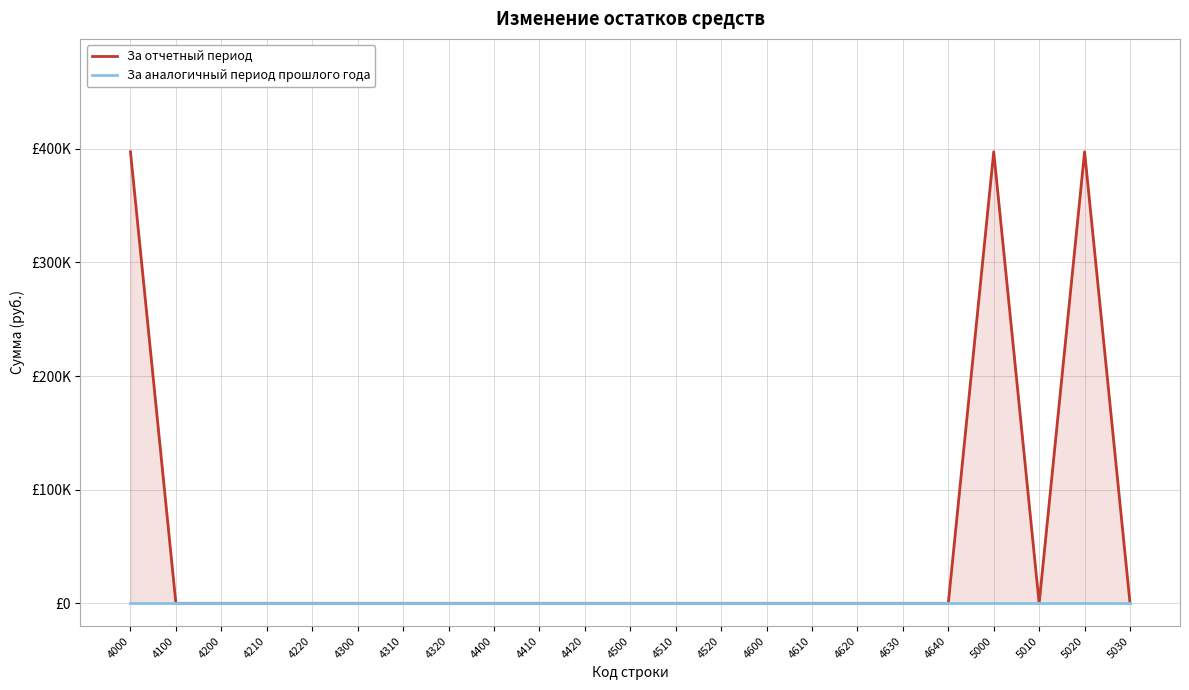

Reading right to left, what are all the values shown in this chart?

За отчетный период: 0.0	397310.1	0.0	397310.1	0.0	0.0	0.0	0.0	0.0	0.0	0.0	0.0	0.0	0.0	0.0	0.0	0.0	0.0	0.0	0.0	0.0	0.0	397310.1
За аналогичный период прошлого года: 0.0	0.0	0.0	0.0	0.0	0.0	0.0	0.0	0.0	0.0	0.0	0.0	0.0	0.0	0.0	0.0	0.0	0.0	0.0	0.0	0.0	0.0	0.0